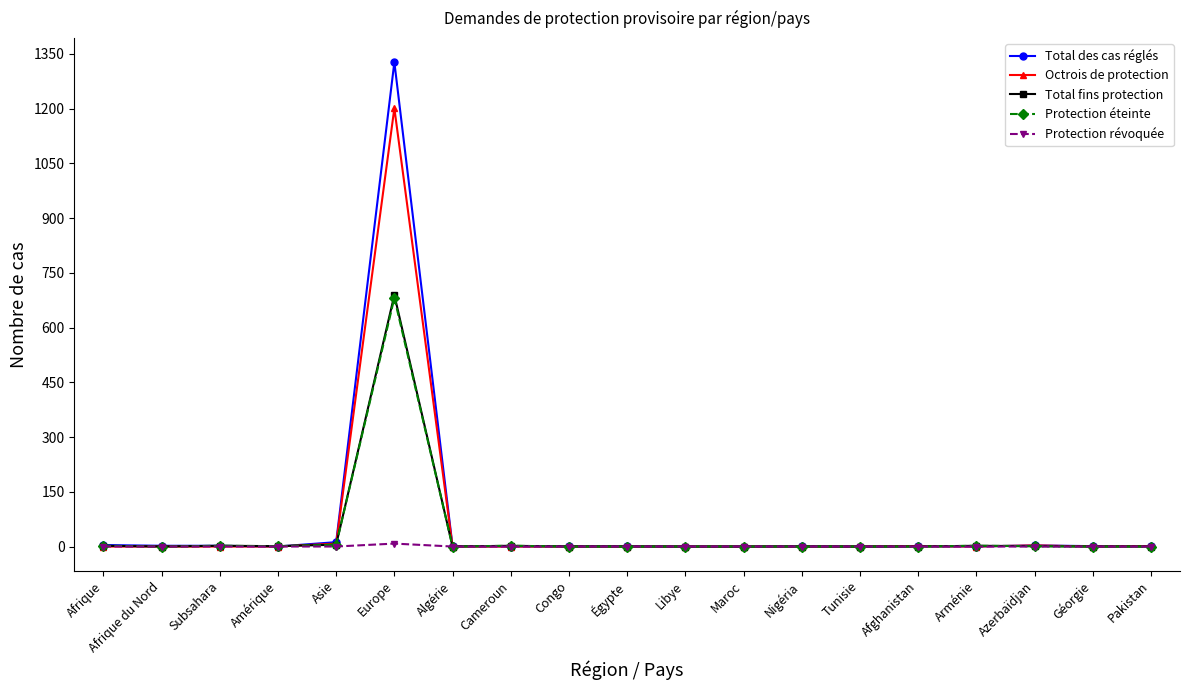

What is the sum of all Protection révoquée values?

8